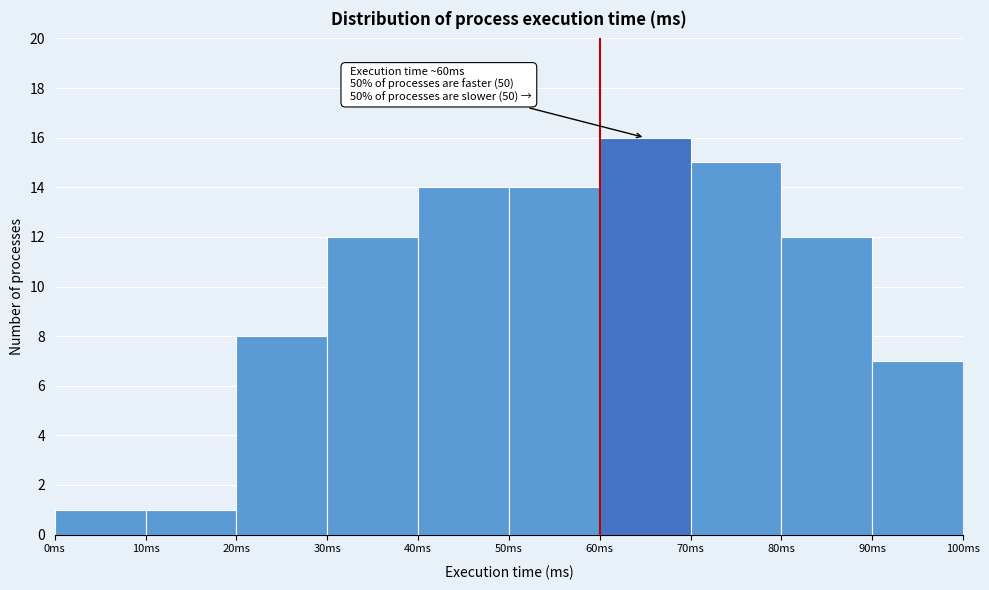

Which range on the x-axis has the tallest bar?

60 to 70